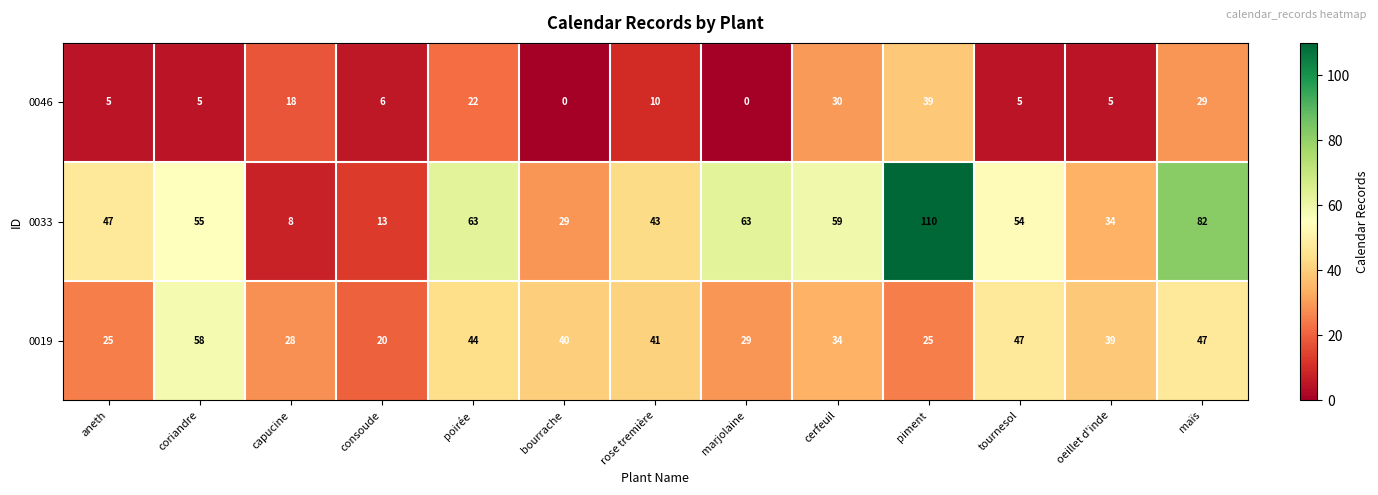

List the series in order of their overall mean, lowest first.

0046, 0019, 0033